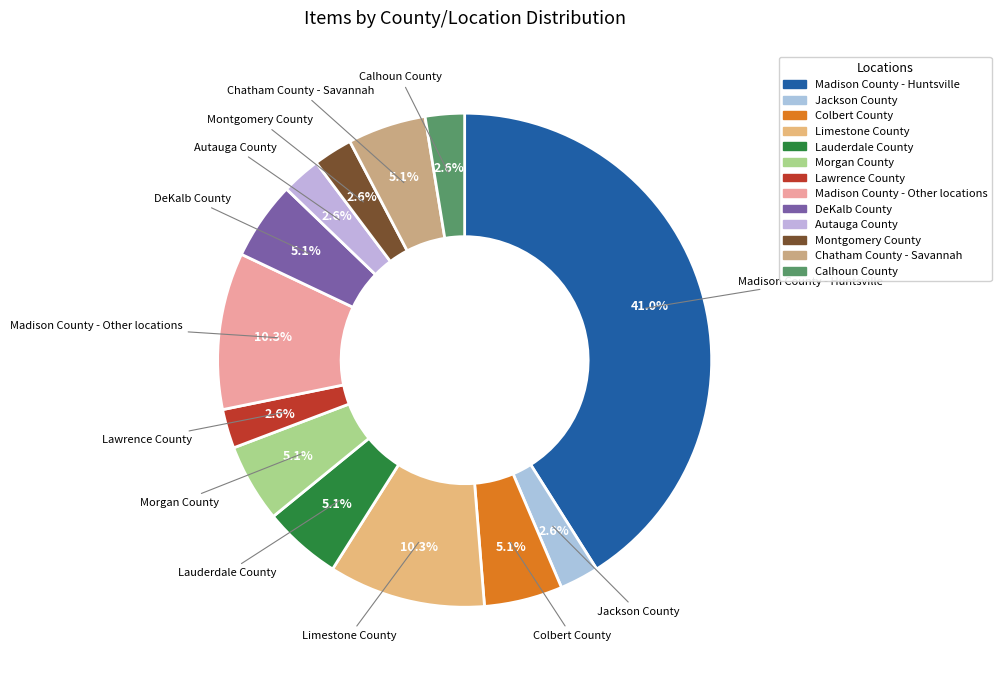

Which category has the biggest portion of the pie?

Madison County - Huntsville